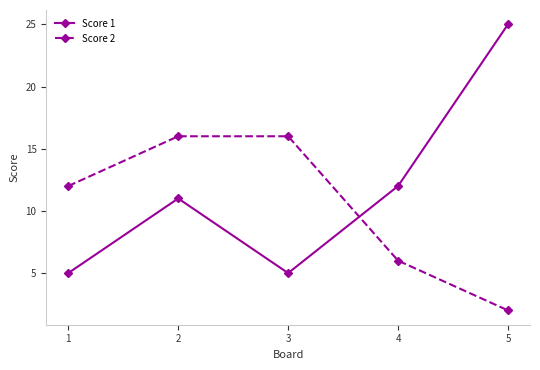

List the series in order of their peak value, highest first.

Score 1, Score 2